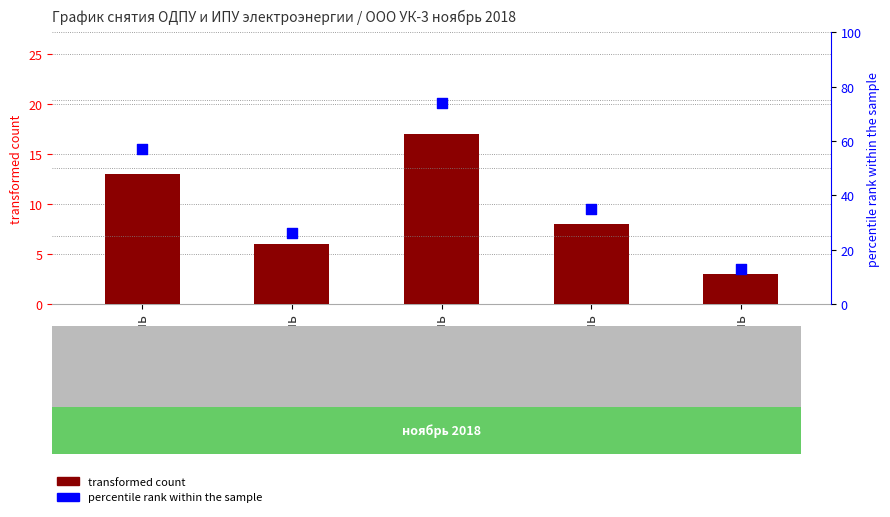

Which series reaches the minimum Y coordinate?

transformed count